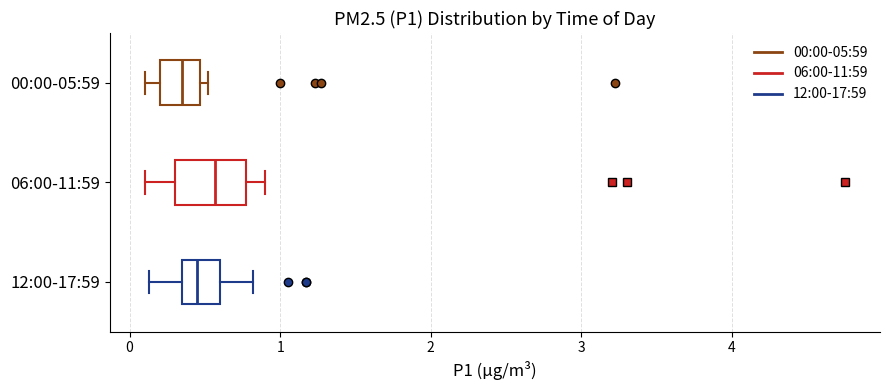

Reading bottom to top, read every box against the x-axis: the position of its median line, the range the box covers, and the ends of its whiskers. The values are not printed on the chart, so give them approximately, as read against the axis.

12:00-17:59: median 0.5, box 0.4 to 0.6, whiskers 0.1 to 0.8
06:00-11:59: median 0.6, box 0.3 to 0.8, whiskers 0.1 to 0.9
00:00-05:59: median 0.4, box 0.2 to 0.5, whiskers 0.1 to 0.5 (just right of the box's right edge)